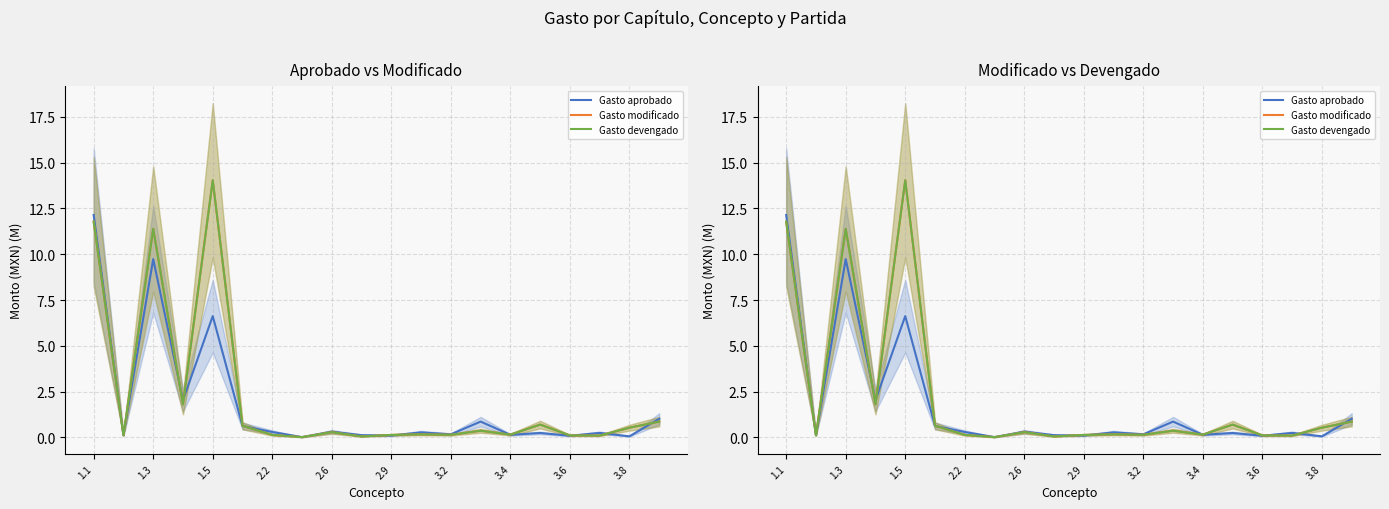

At how many categories does at least one series exceed 1?

5